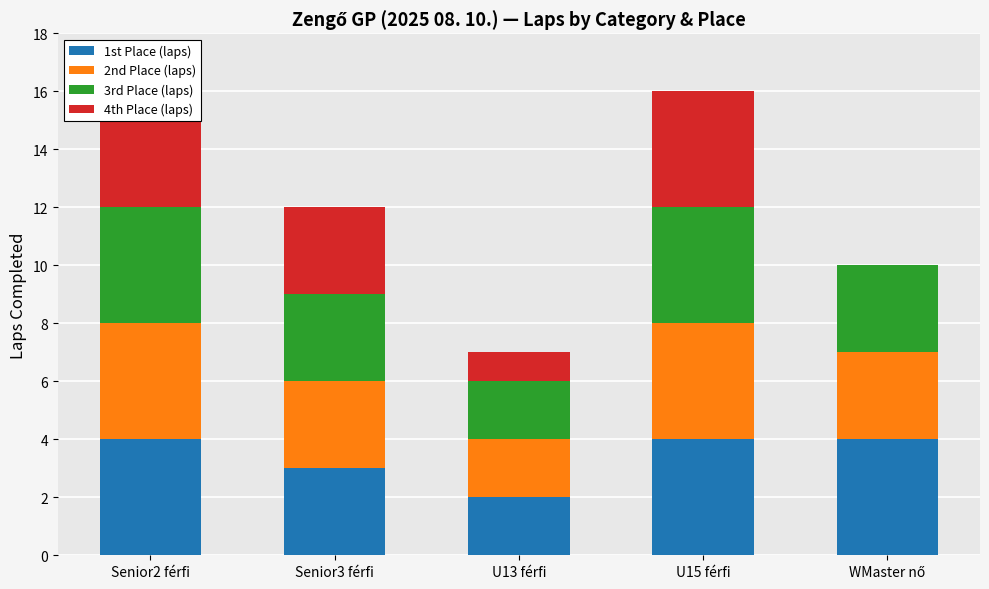

What is the total value across all series at U15 férfi?

16